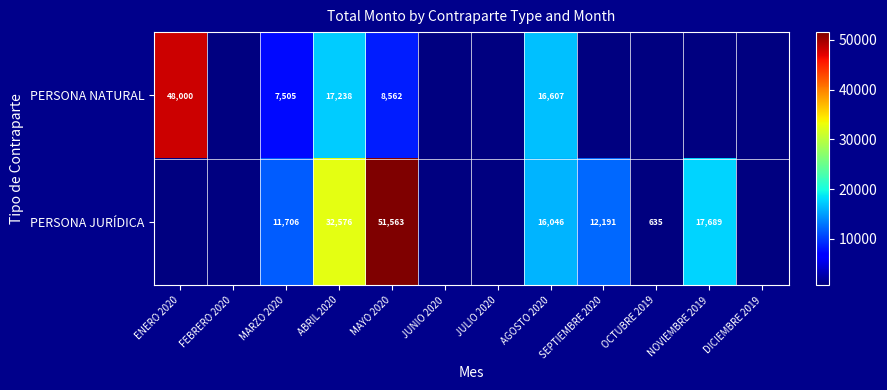

Is it true that PERSONA JURÍDICA equals 224 at OCTUBRE 2019?

False